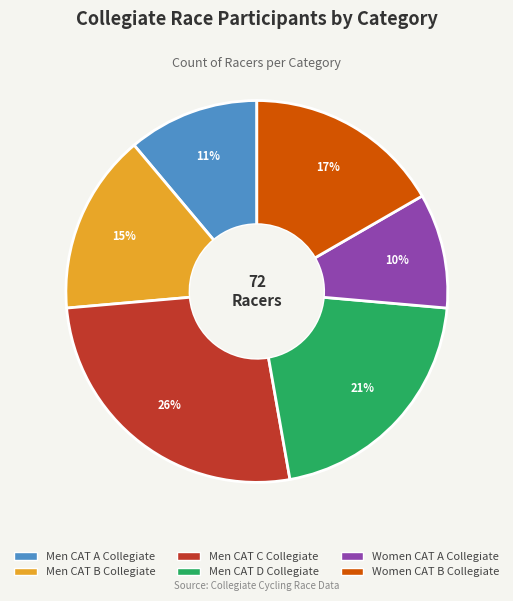

Which slice is the largest?

Men CAT C Collegiate